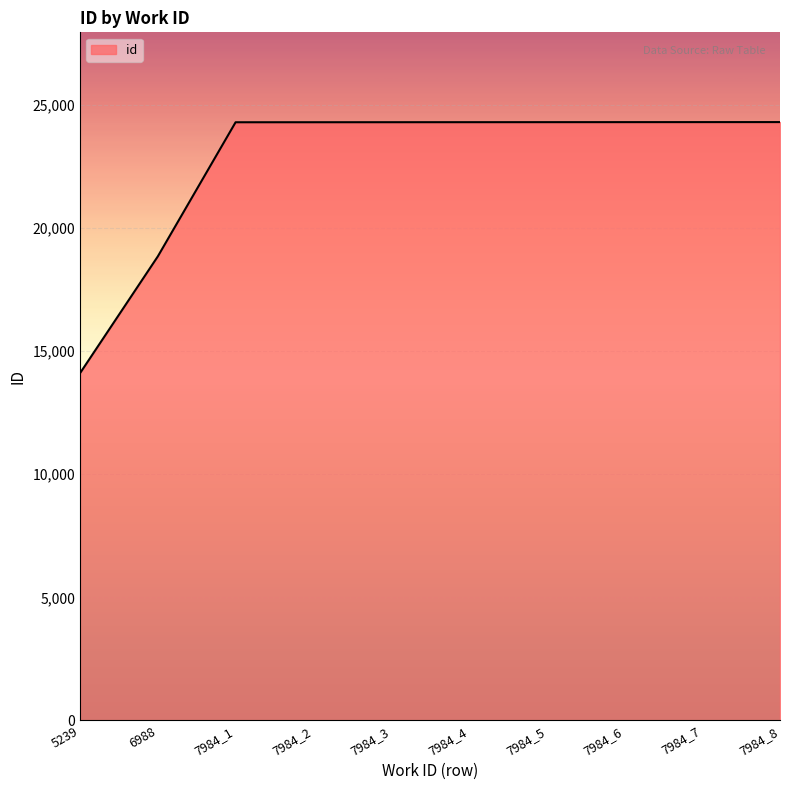

What is the difference between the values at 7984_8 and 5239?

10197